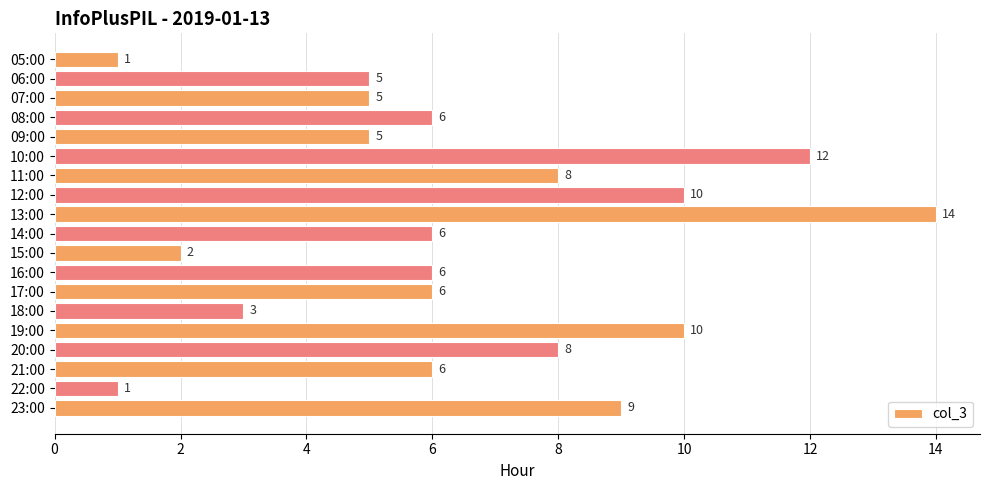

What is the difference between the second highest and second lowest values?

11